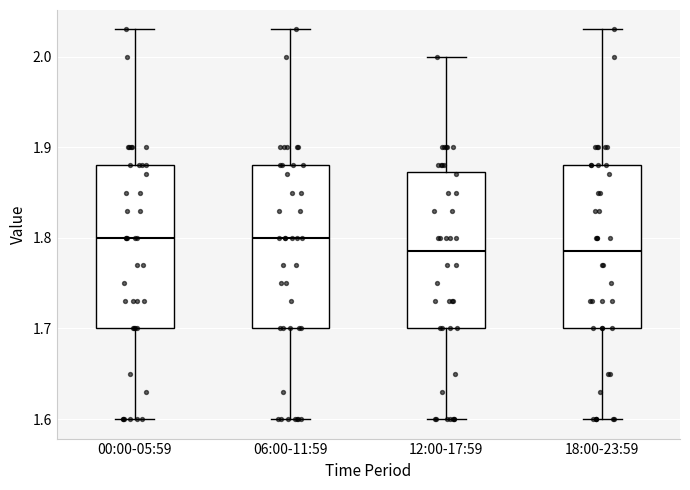

Reading left to right, transcribe this box plot: for each box, give where its median line is, the range the box spans, and where its two whiskers end, as read against the y-axis. The values are not printed on the chart, so give them approximately, as read against the axis.

00:00-05:59: median 1.80, box 1.70 to 1.88, whiskers 1.60 to 2.03
06:00-11:59: median 1.80, box 1.70 to 1.88, whiskers 1.60 to 2.03
12:00-17:59: median 1.79, box 1.70 to 1.87, whiskers 1.60 to 2.00
18:00-23:59: median 1.79, box 1.70 to 1.88, whiskers 1.60 to 2.03